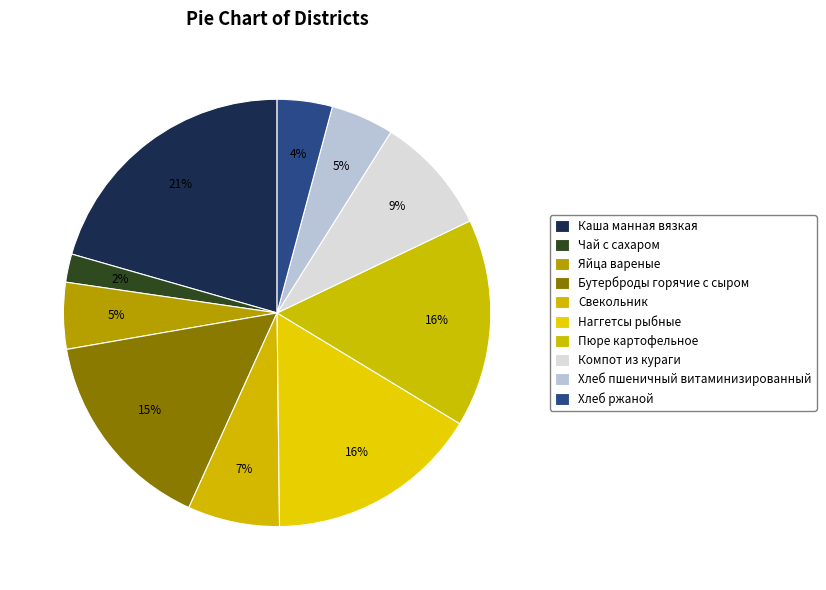

What is the largest slice in the pie chart?

Каша манная вязкая